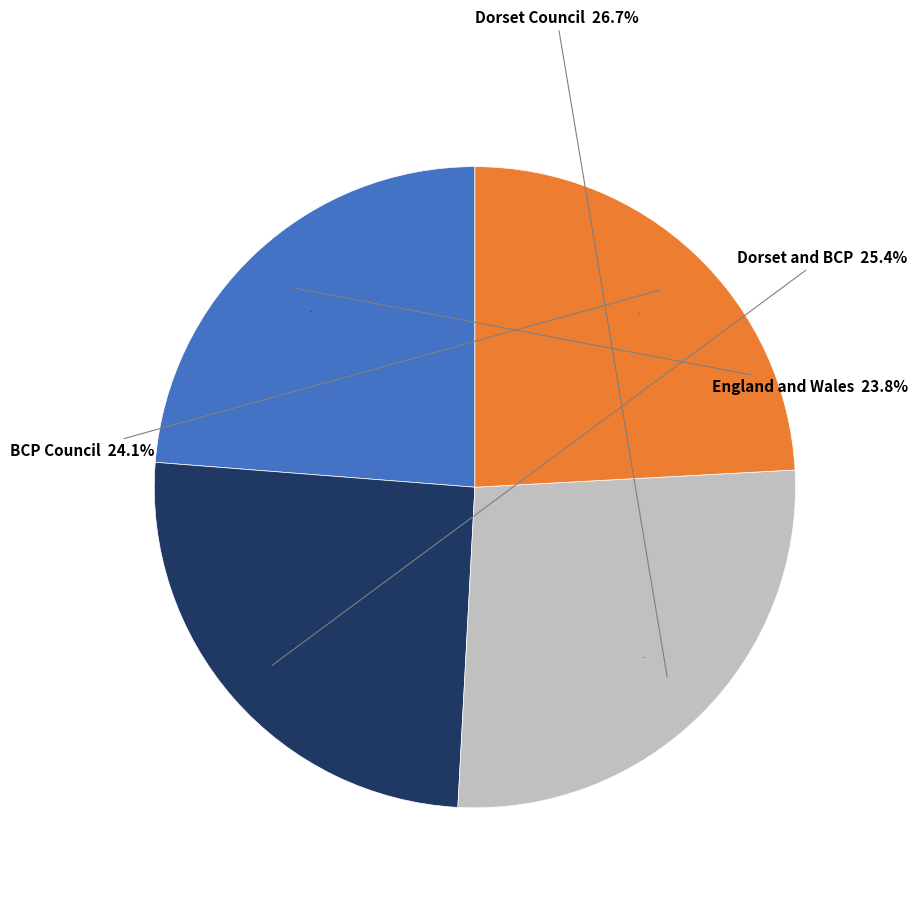

What is the total percentage of Dorset Council and Bournemouth, Christchurch and Poole?

50.8%